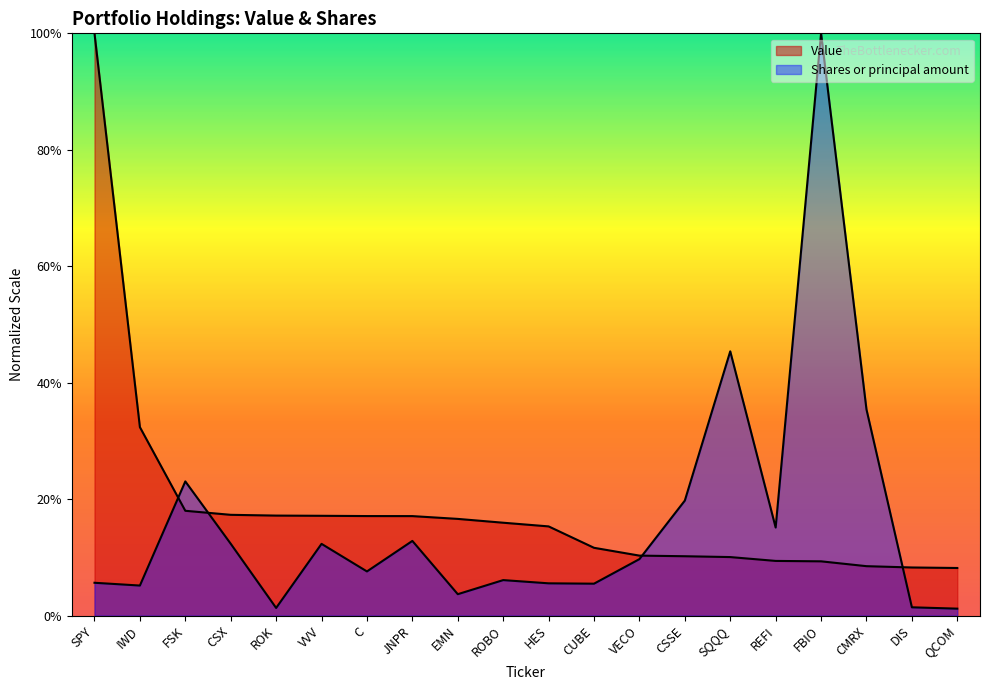

True or false: Value has more than 0 points higher than both neighbors.

False